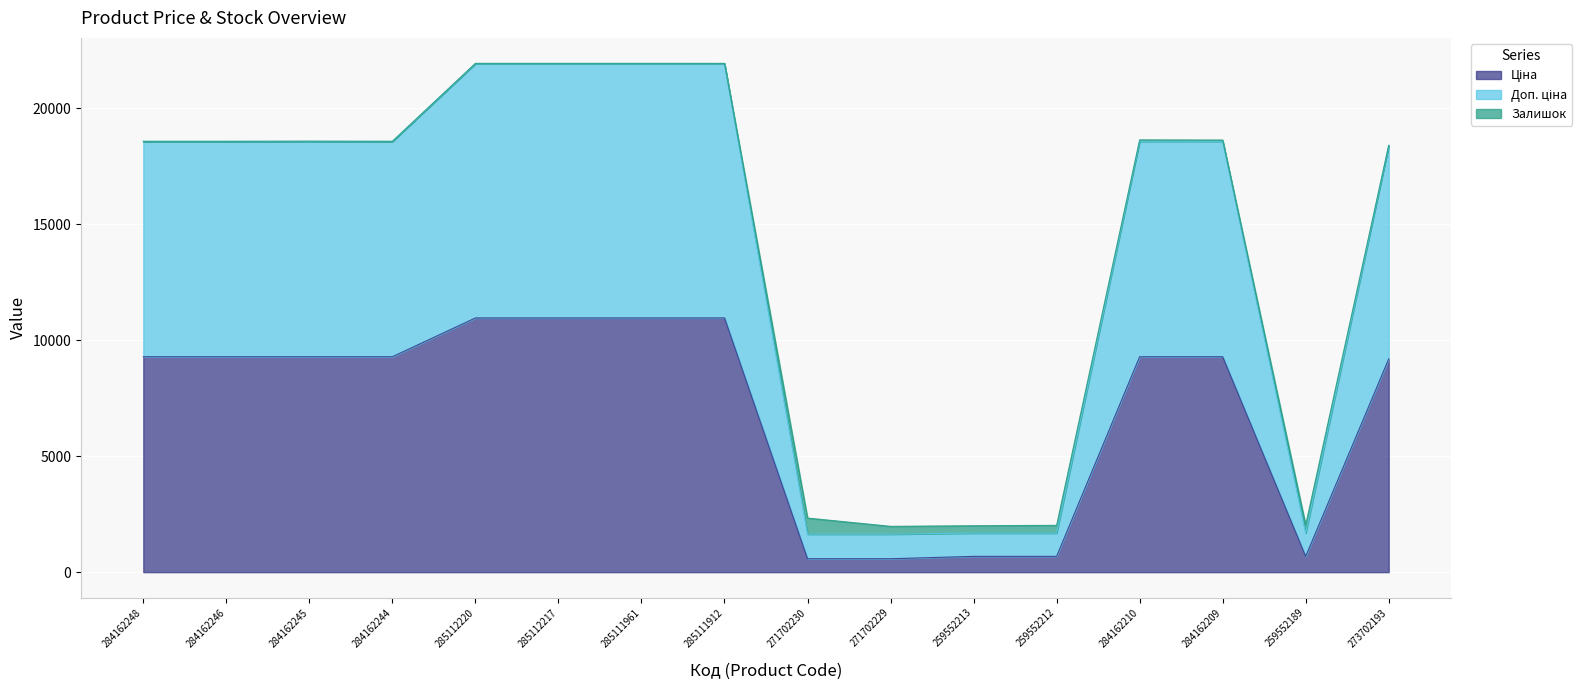

What is the label of the 6th point from the left?

285112217